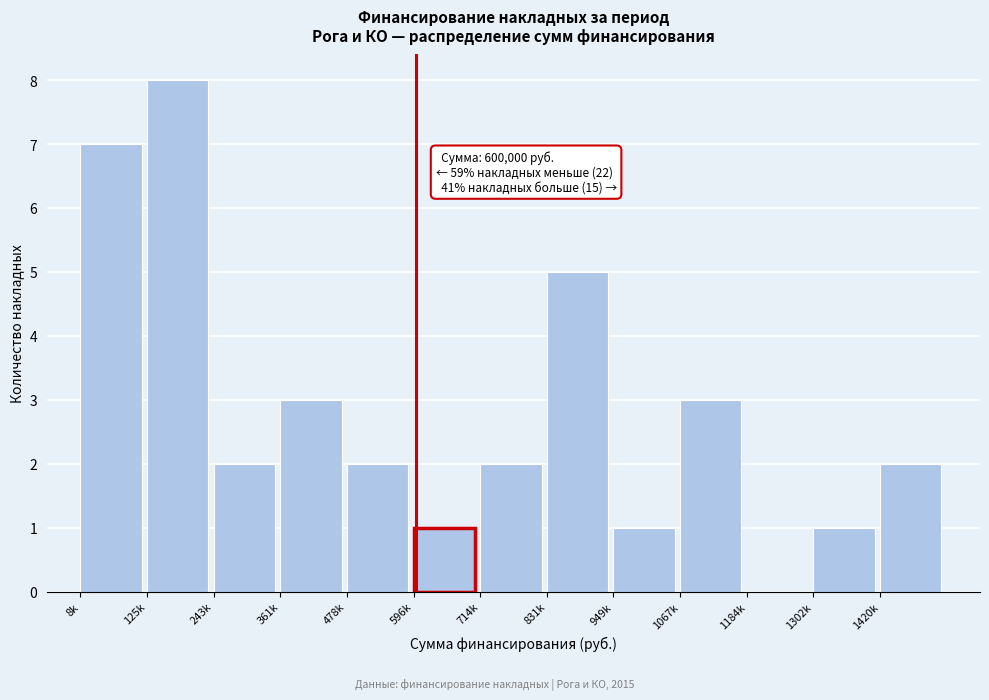

Reading right to left, transcribe all the data shown in this chart.

1420k=2	1302k=1	1184k=0	1067k=3	949k=1	831k=5	714k=2	596k=1	478k=2	361k=3	243k=2	125k=8	8k=7